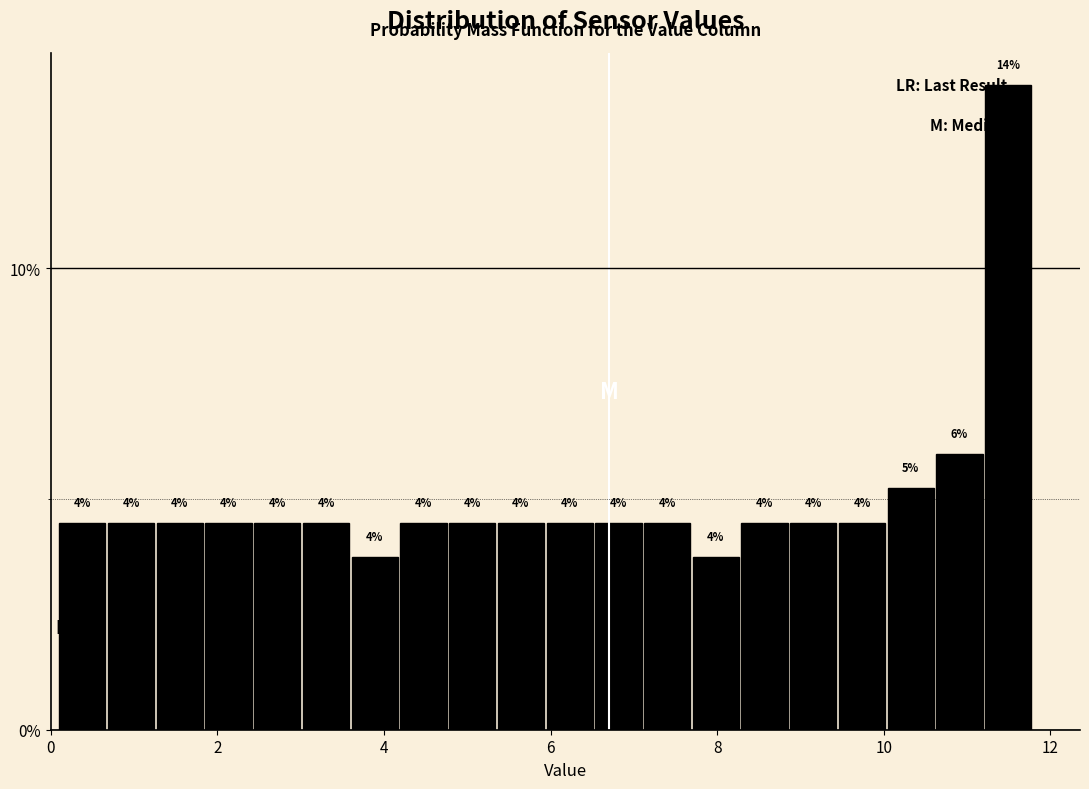

Read against the x-axis, roughly where is the centre of the tallest bar?

11.4